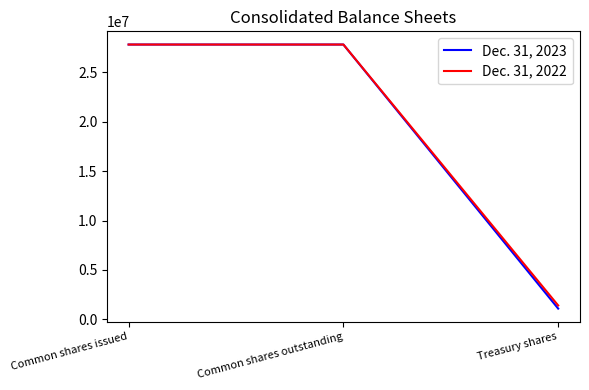

Reading right to left, transcribe all the data shown in this chart.

Dec. 31, 2023: Treasury shares=1090187	Common shares outstanding=27827282	Common shares issued=27827282
Dec. 31, 2022: Treasury shares=1406461	Common shares outstanding=27827282	Common shares issued=27827282